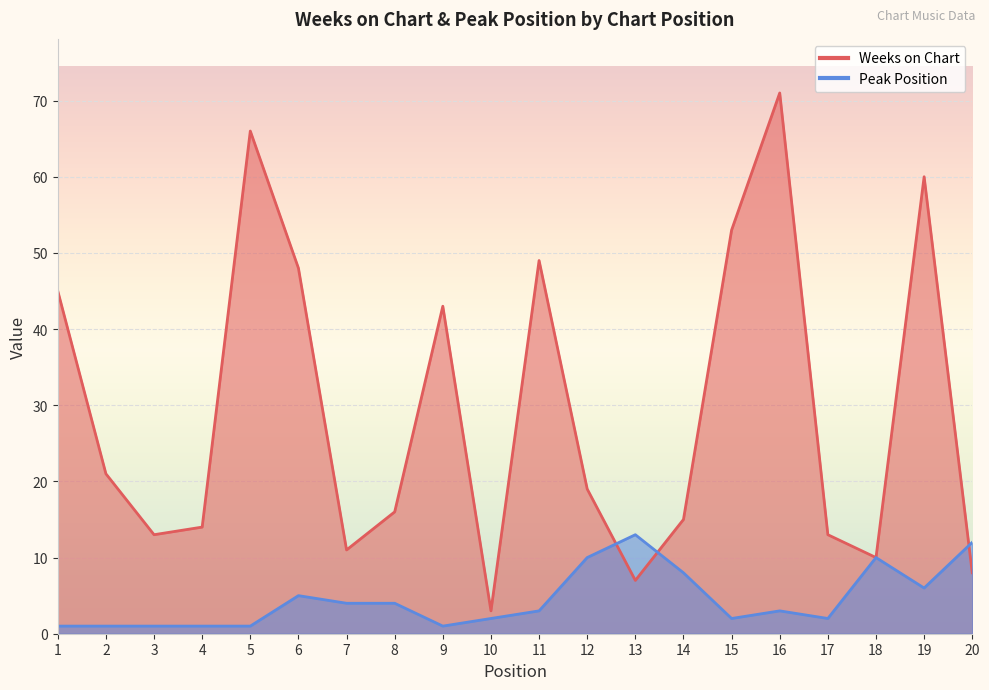

What is the value of the Weeks on Chart point at the 14th from the left?

15